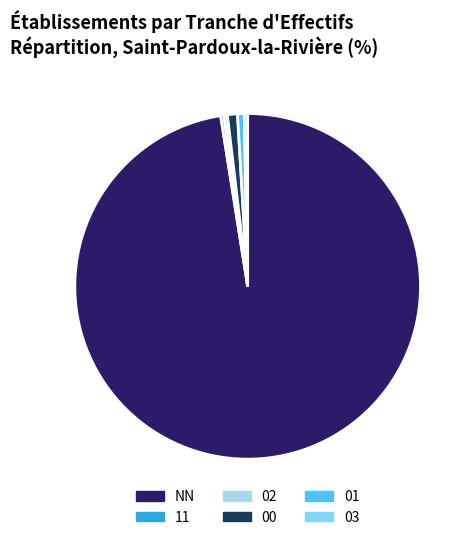

Do 02 and 11 together represent more than half of the pie?

No